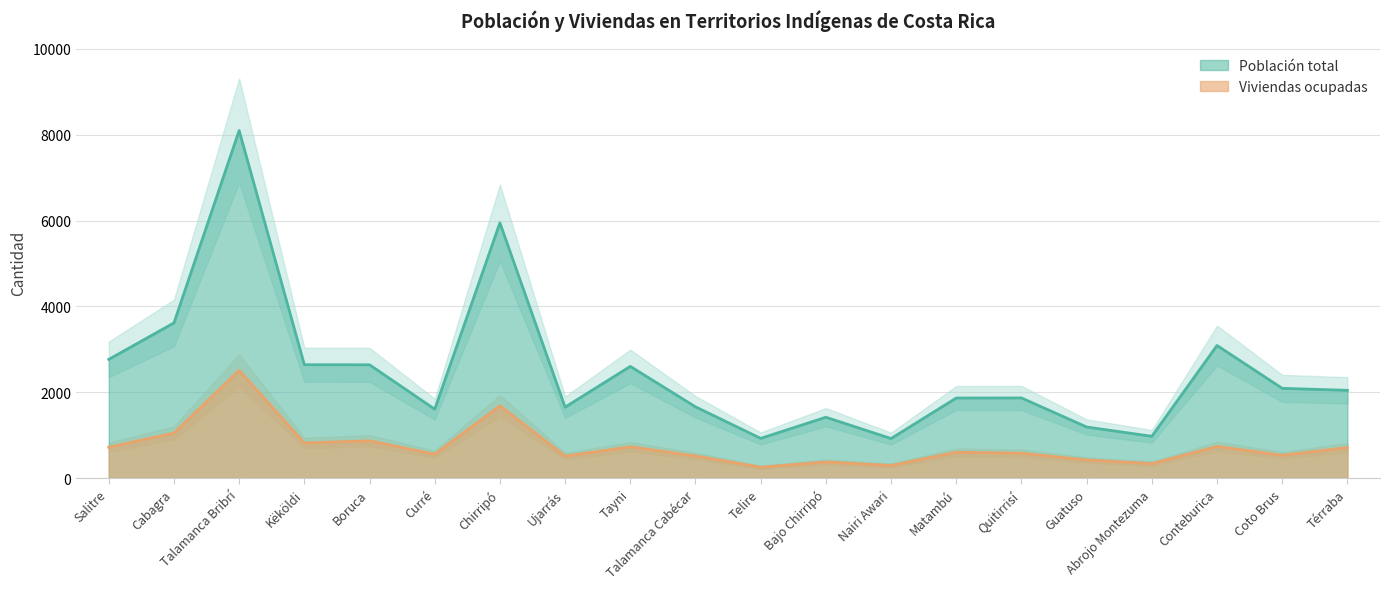

True or false: Viviendas ocupadas has more than 2 points higher than both neighbors.

True